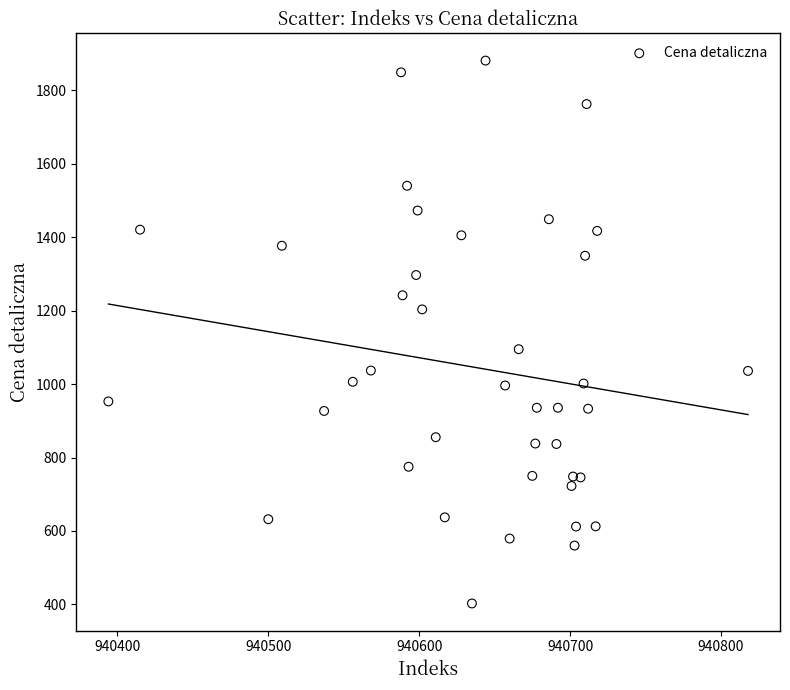

What is the range of Y values (max minus min)?

1478.9